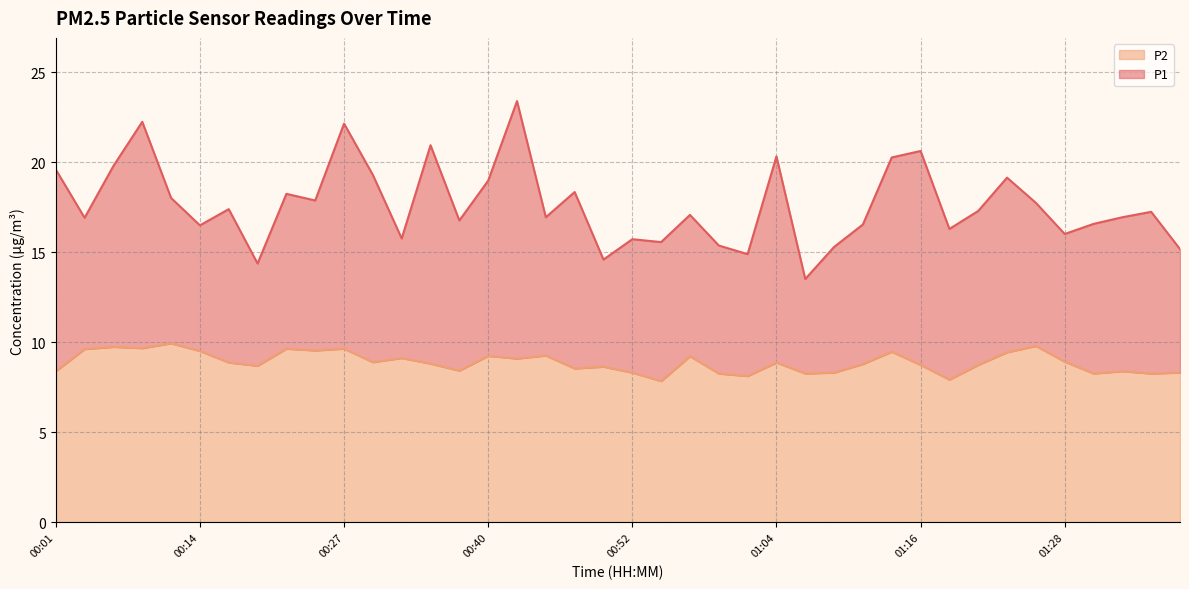

Between 00:19 and 01:04, which is larger?

01:04